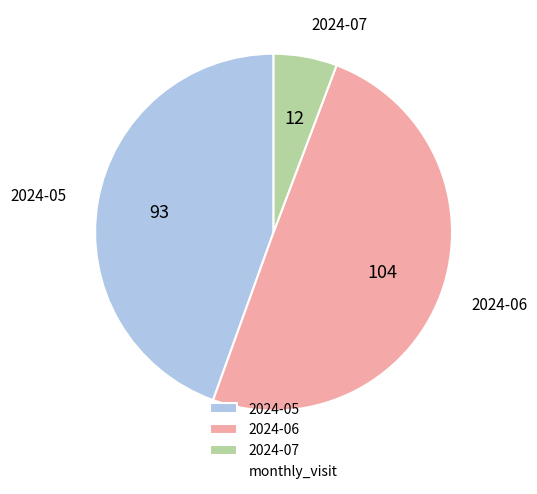

How many segments does this pie chart have?

3